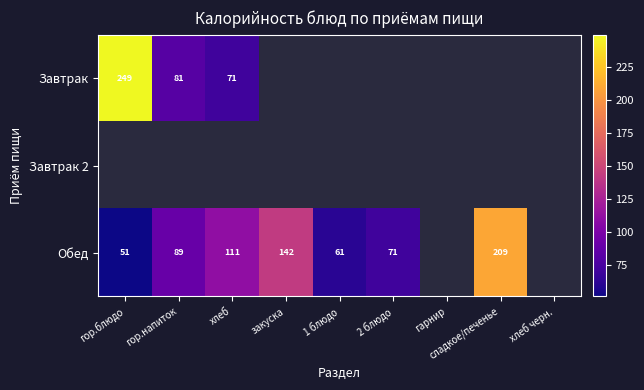

Which label corresponds to the largest value in the chart?

гор.блюдо